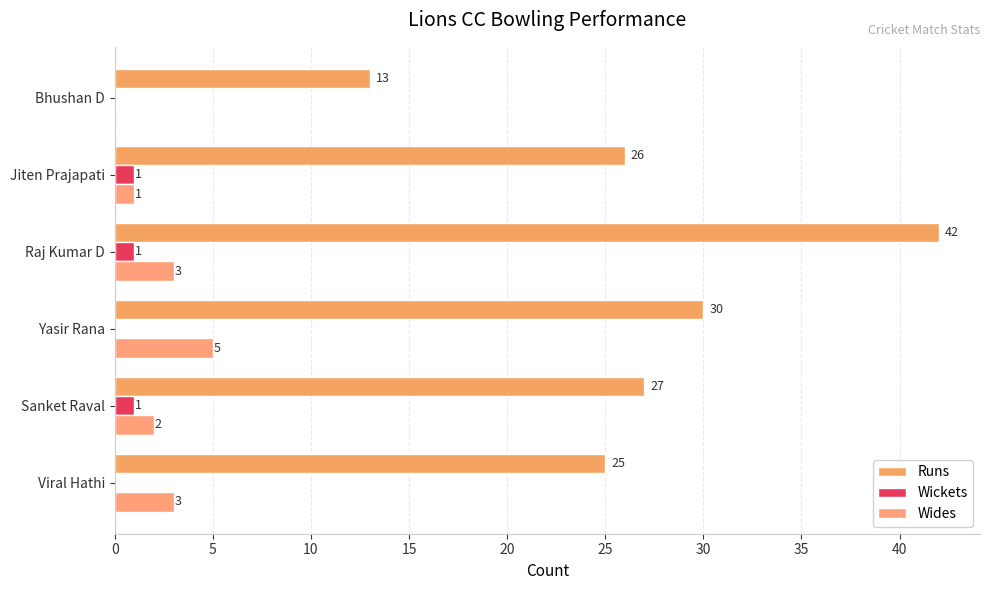

At which label is Runs closest to 27?

Sanket Raval